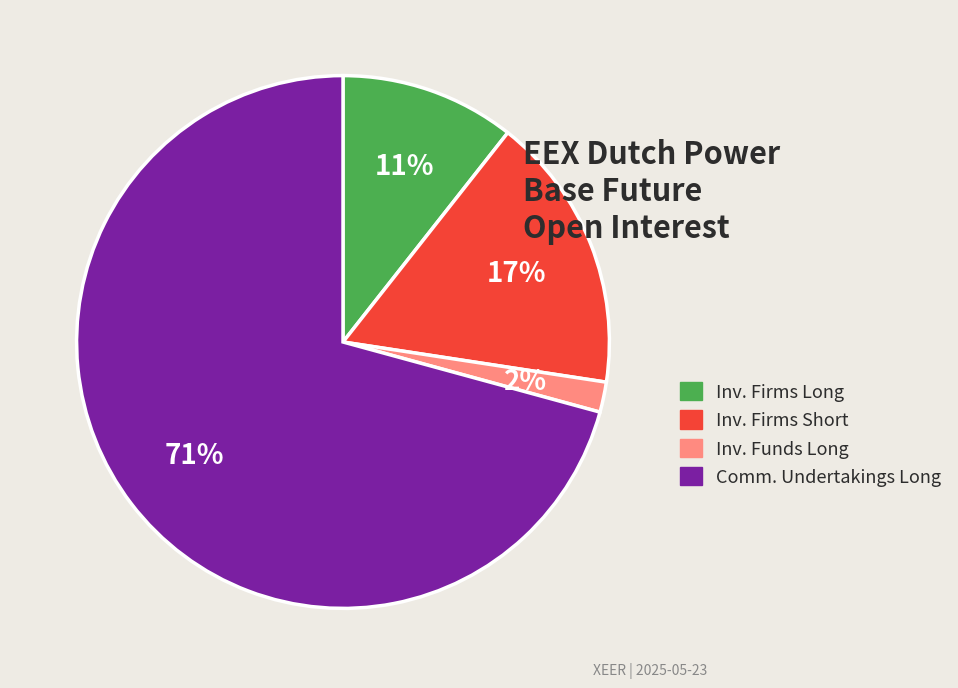

To the nearest percent, what portion does Inv. Firms Short represent?

17%